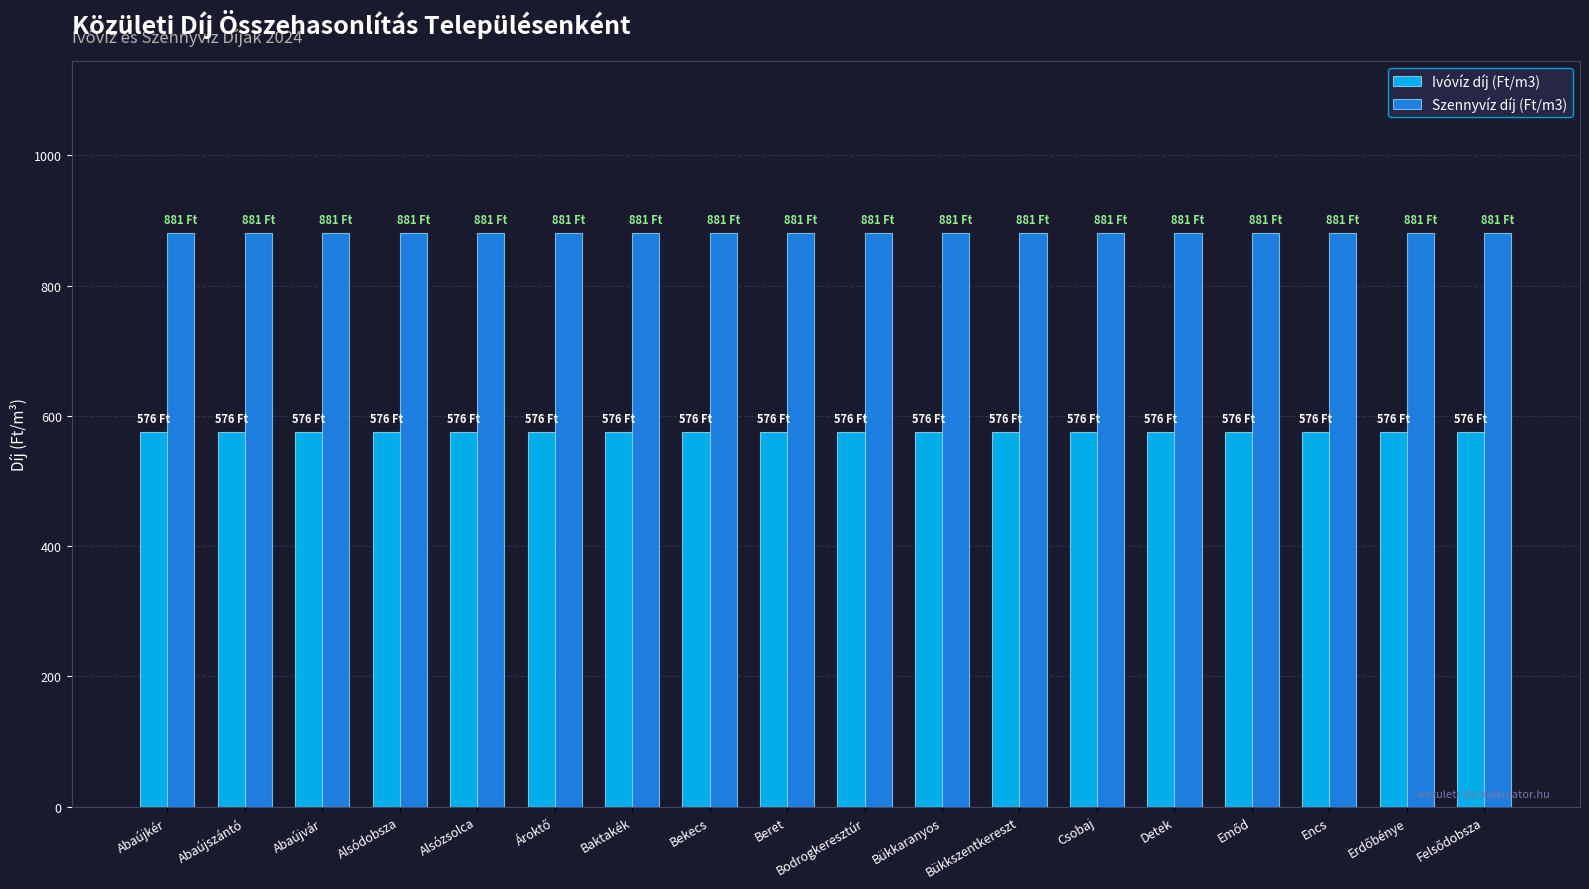

How many distinct data groups are displayed?

2